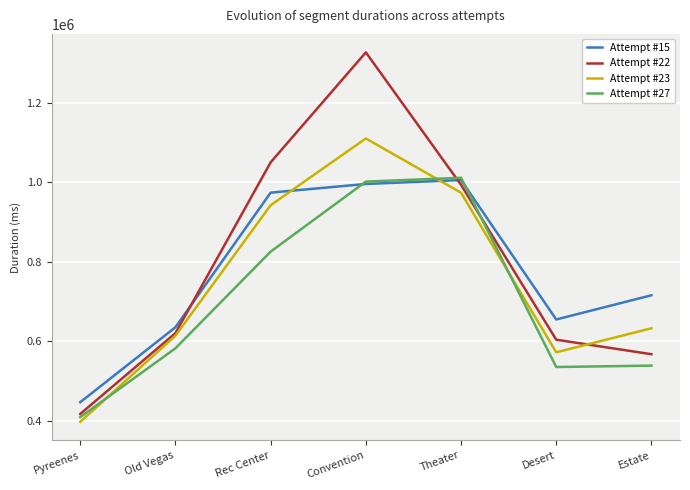

What are all the series names shown in the legend?

Attempt #15, Attempt #22, Attempt #23, Attempt #27